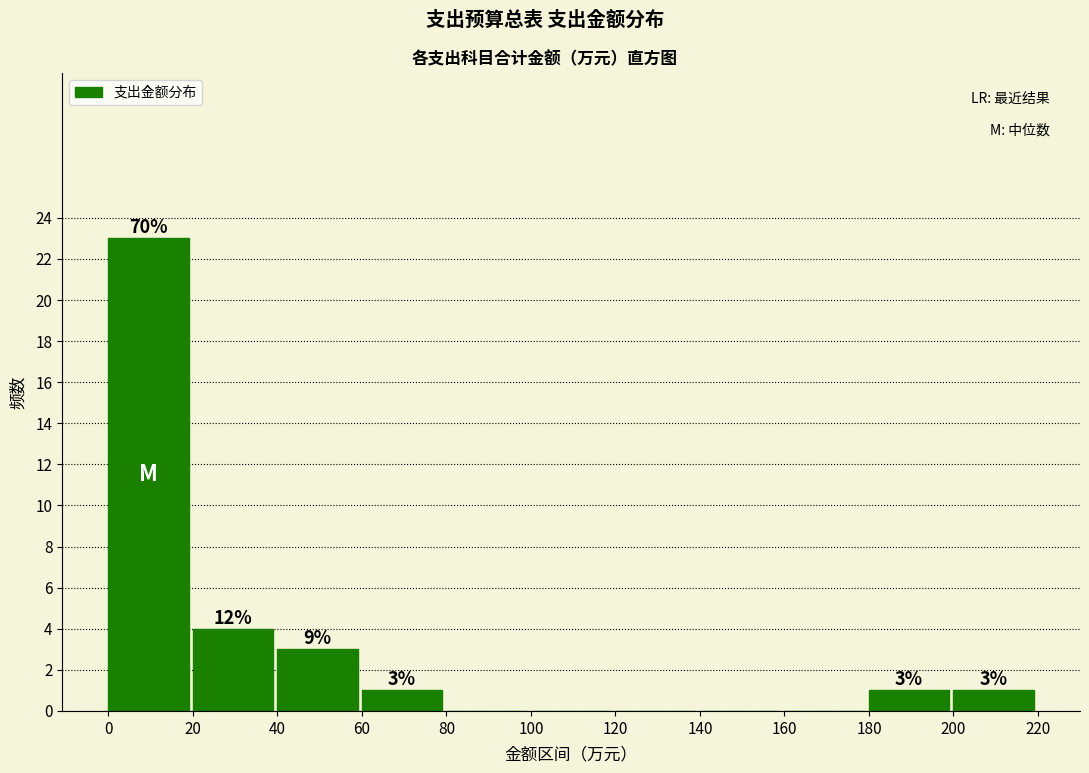

Which range on the x-axis has the tallest bar?

0 to 20